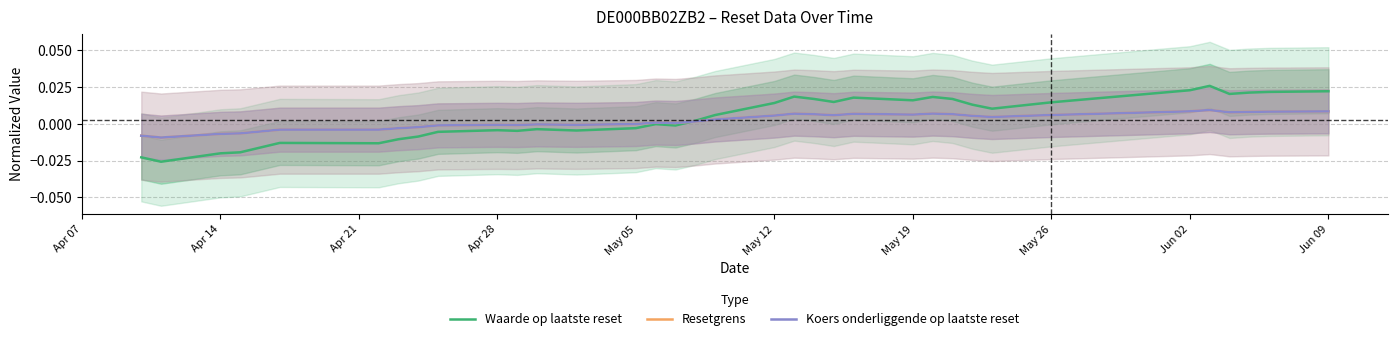

How many categories are shown in the chart?

36